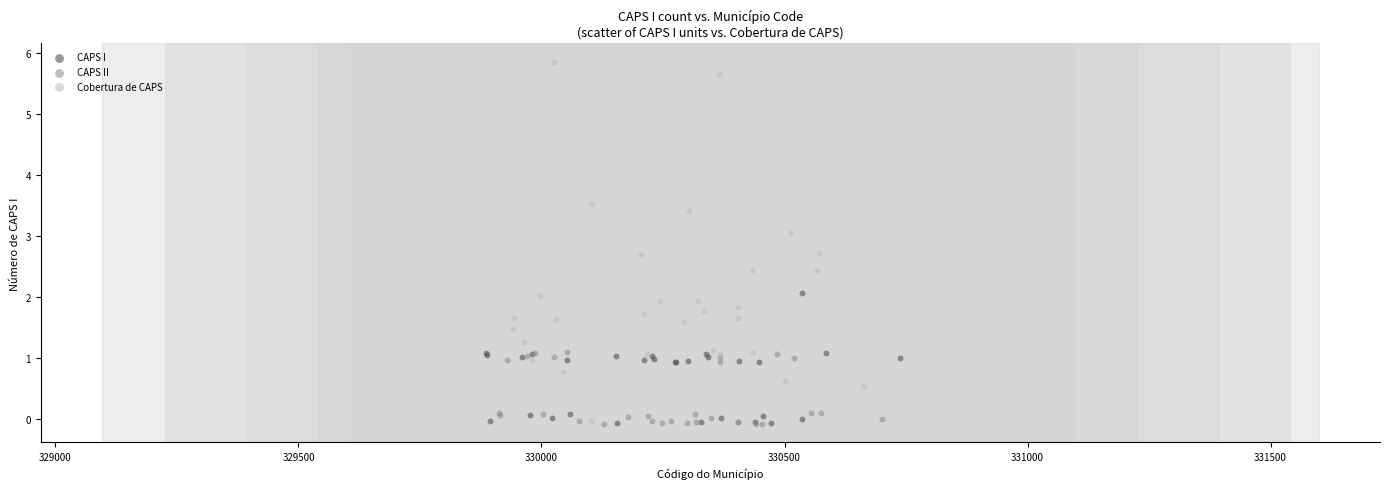

Which series has the widest spread of Y values?

Cobertura de CAPS